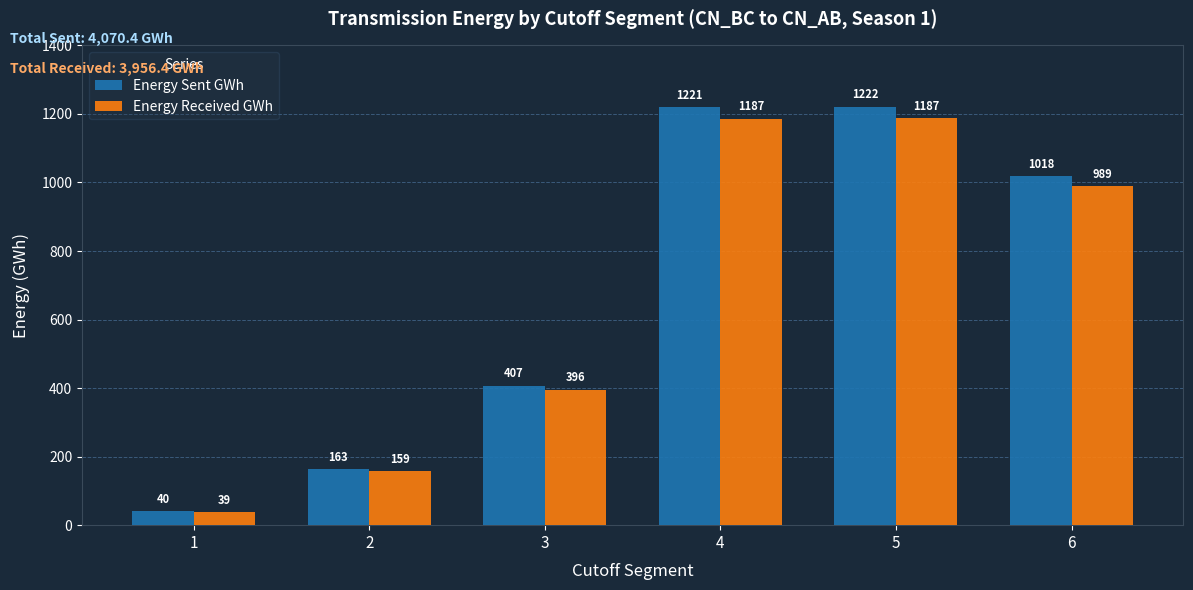

At which category is the sum across all series the highest?

5